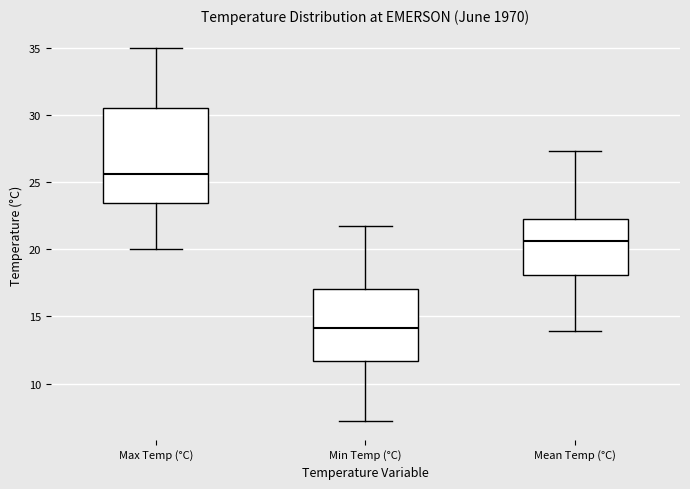

Where does the upper whisker of the box for Max Temp (°C) end on the y-axis? The values are not printed on the chart, so give them approximately, as read against the axis.

35.0